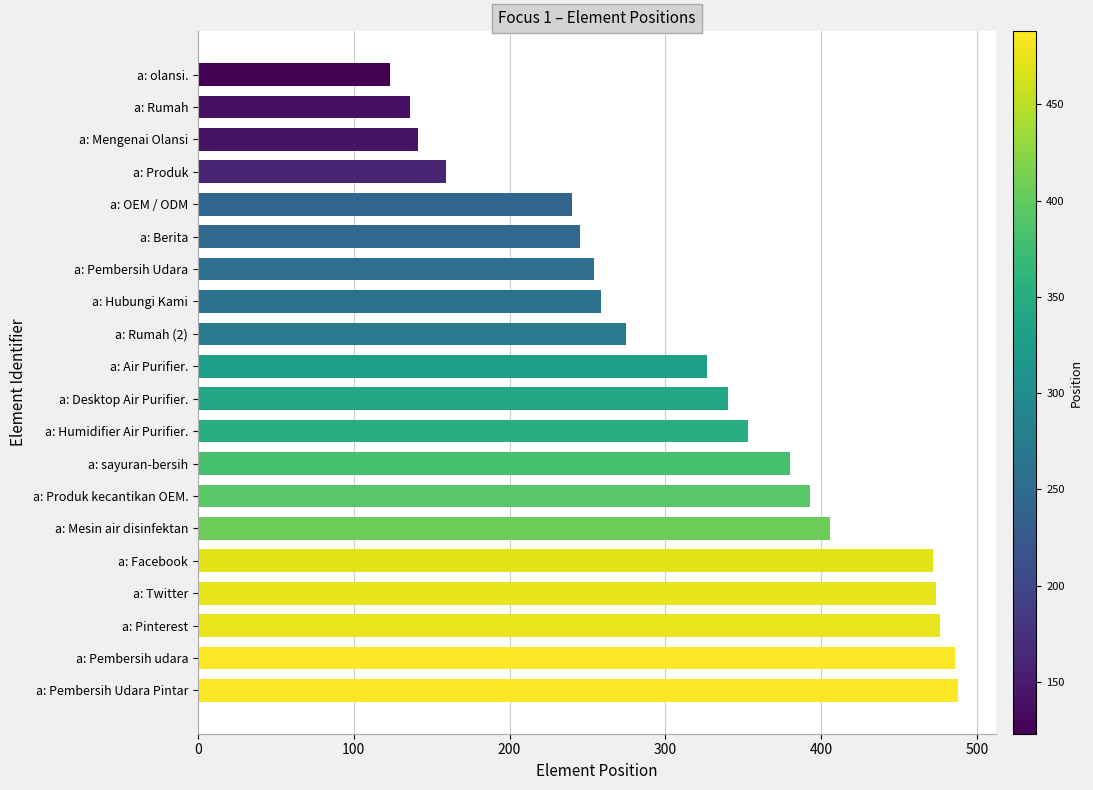

The value at a: Hubungi Kami is 259. True or false?

True